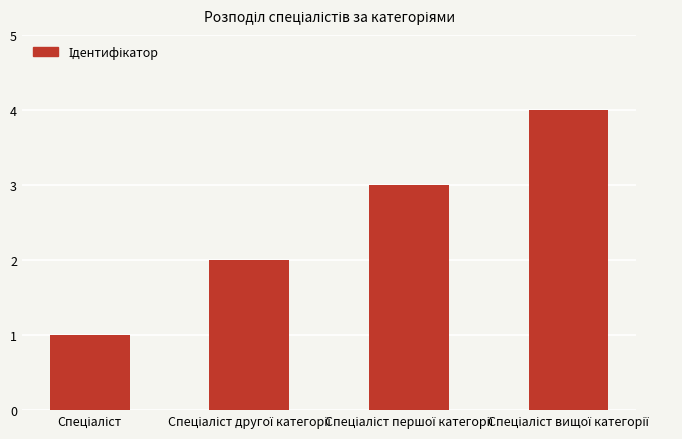

What is the maximum value shown in the chart?

4